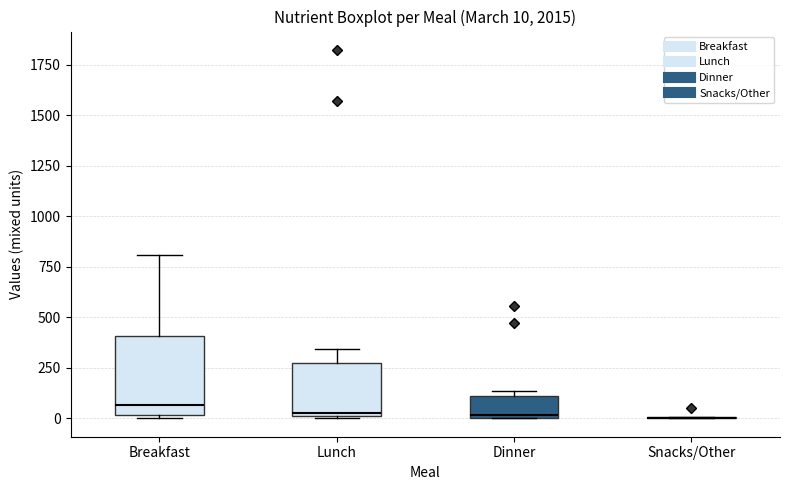

Comparing the boxes themselves (not the whiskers), which one is the tallest?

Breakfast